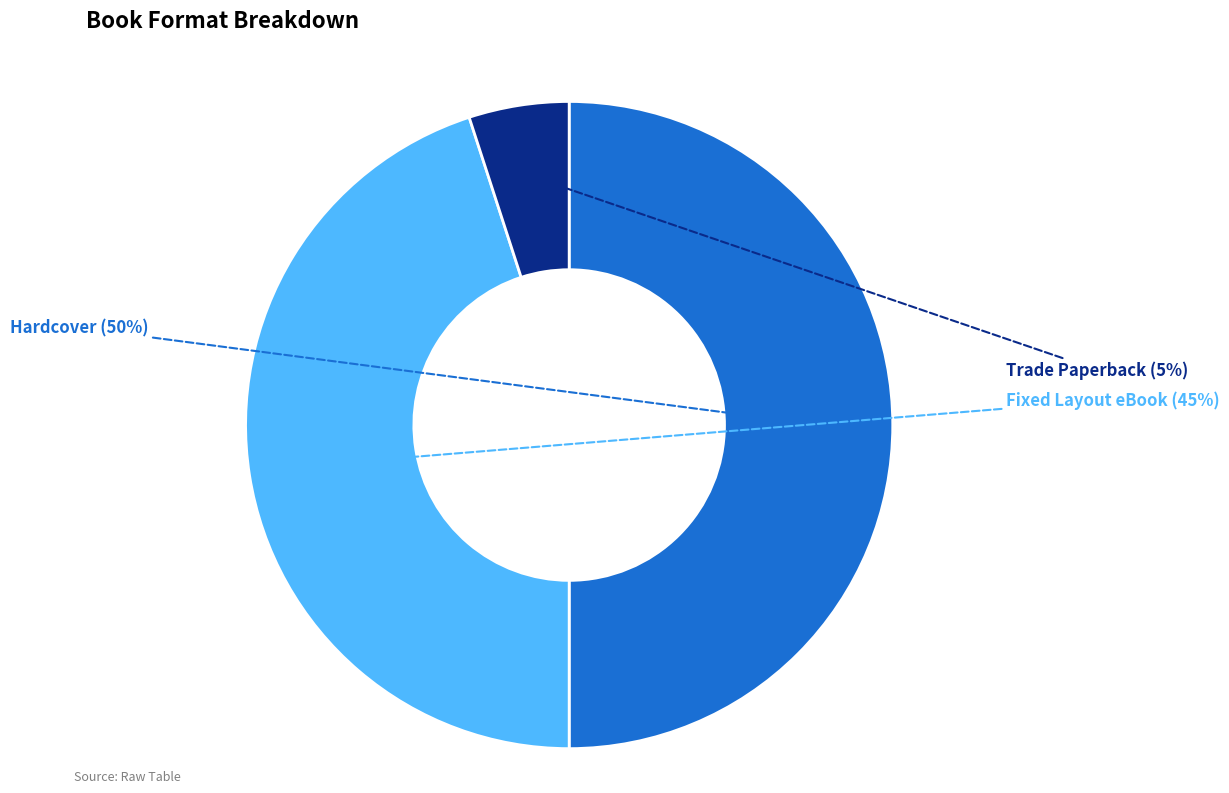

To the nearest percent, what is the difference between the largest and smallest slice percentages?

45%